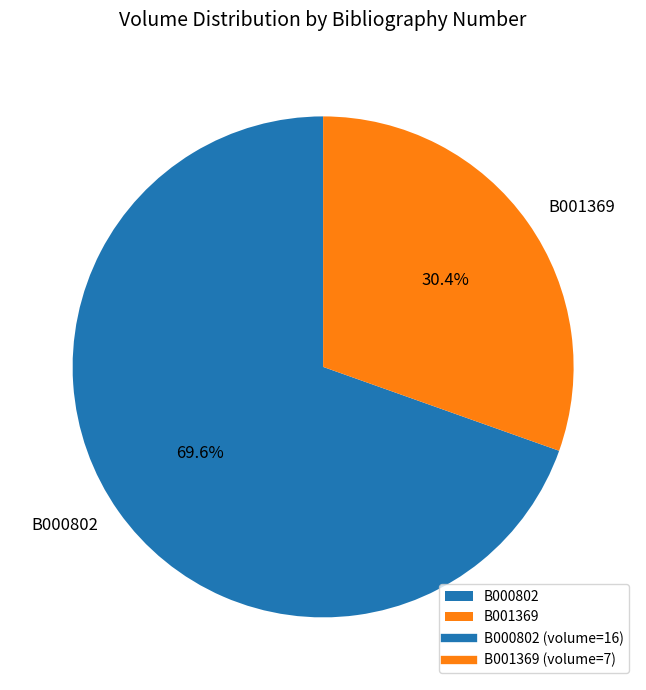

Rank the categories by value from lowest to highest.

B001369, B000802